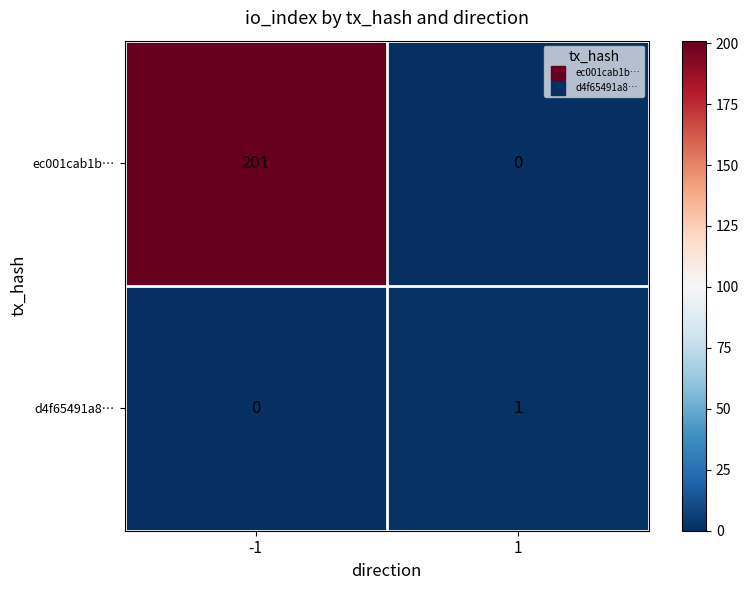

Which series has the largest range (max minus min)?

ec001cab1b…